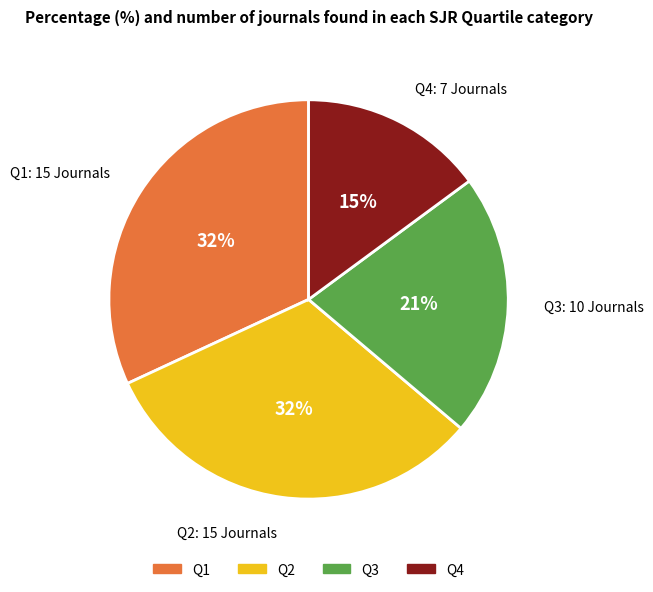

What is the smallest slice in the pie chart?

Q4